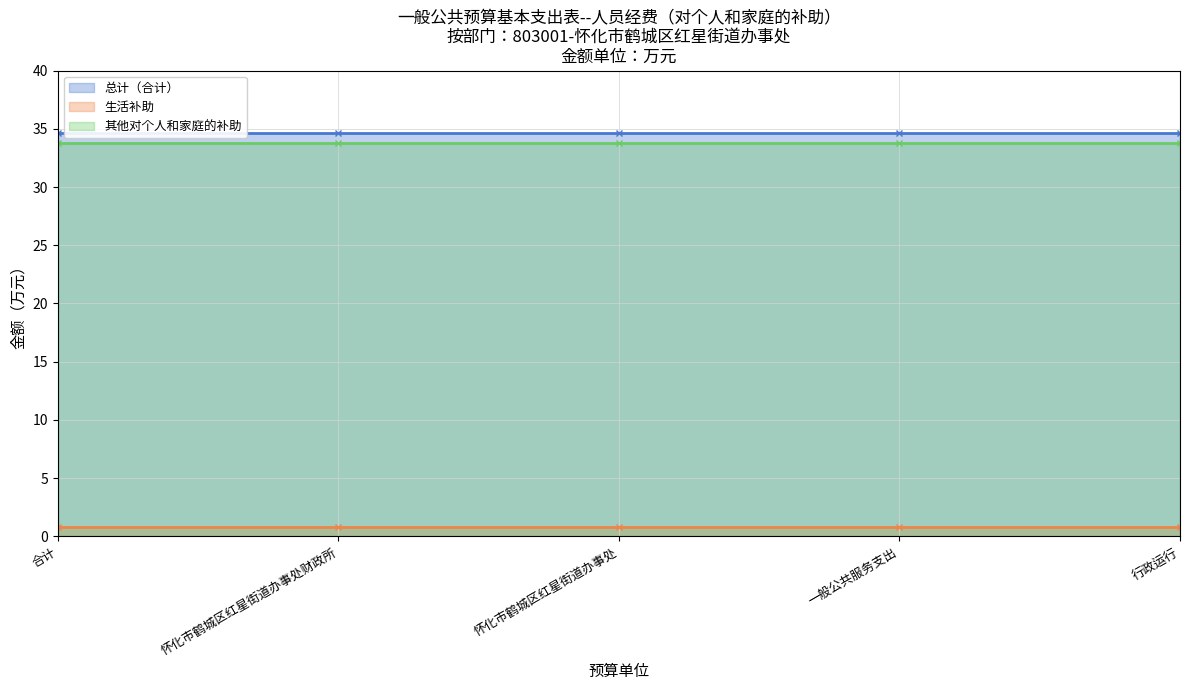

Reading left to right, extract all data points from this chart.

总计（合计）: 合计=34.6	怀化市鹤城区红星街道办事处财政所=34.6	怀化市鹤城区红星街道办事处=34.6	一般公共服务支出=34.6	行政运行=34.6
生活补助: 合计=0.8	怀化市鹤城区红星街道办事处财政所=0.8	怀化市鹤城区红星街道办事处=0.8	一般公共服务支出=0.8	行政运行=0.8
其他对个人和家庭的补助: 合计=33.8	怀化市鹤城区红星街道办事处财政所=33.8	怀化市鹤城区红星街道办事处=33.8	一般公共服务支出=33.8	行政运行=33.8